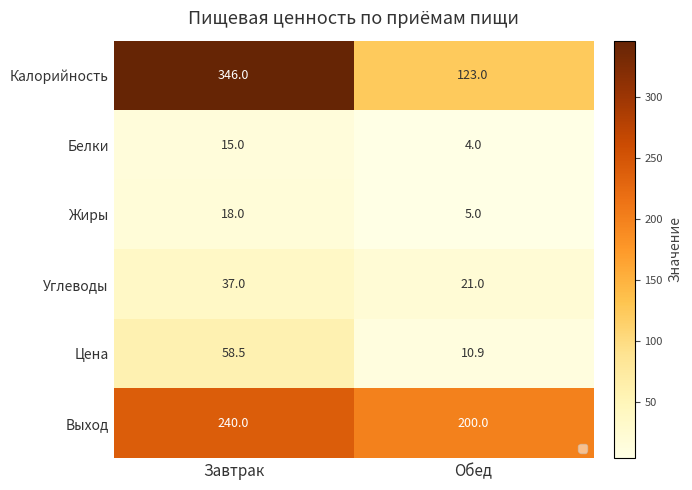

Reading left to right, transcribe all the data shown in this chart.

Калорийность: 346.0	123.0
Белки: 15.0	4.0
Жиры: 18.0	5.0
Углеводы: 37.0	21.0
Цена: 58.5	10.9
Выход: 240.0	200.0